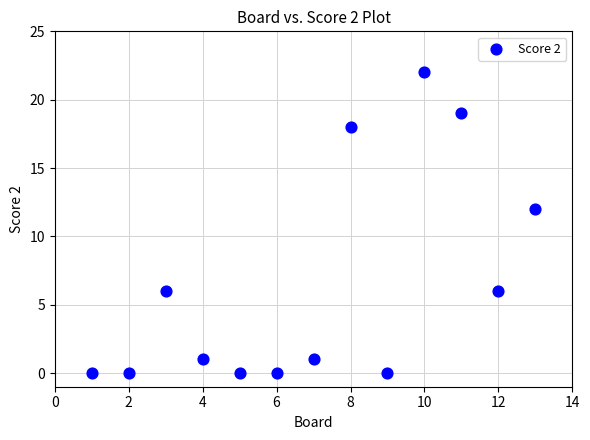

What Y value in the scatter plot is closest to 11?

12